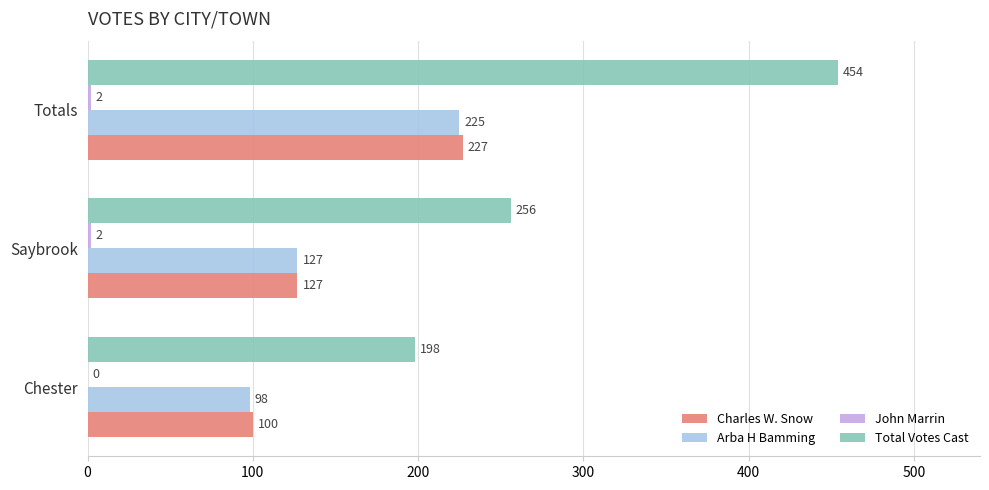

Between Chester and Saybrook, which series saw the biggest shift?

Total Votes Cast